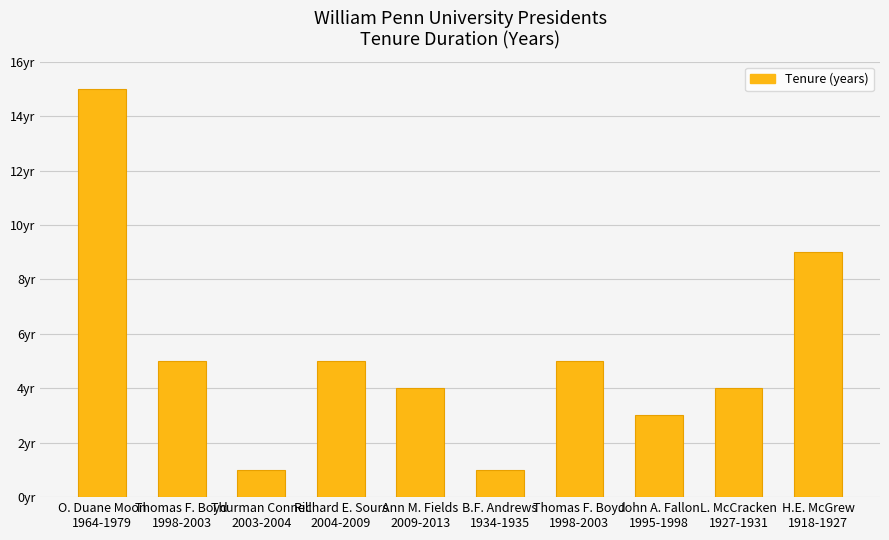

Does the chart contain any negative values?

No